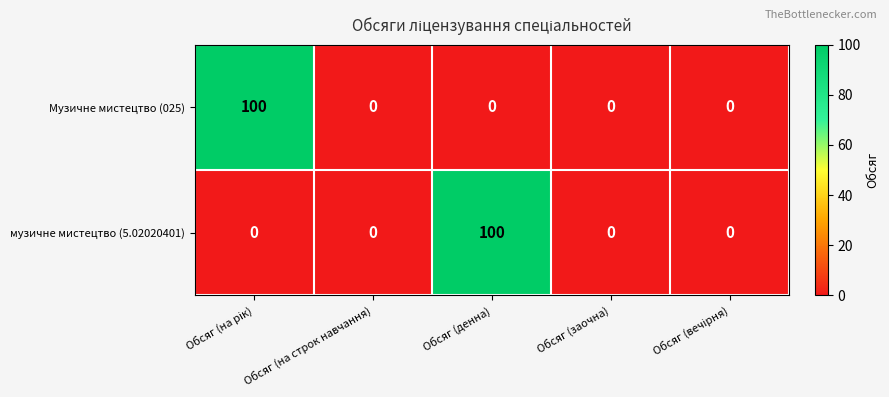

Between Обсяг (на строк навчання) and Обсяг (денна), which series saw the biggest shift?

музичне мистецтво (5.02020401)